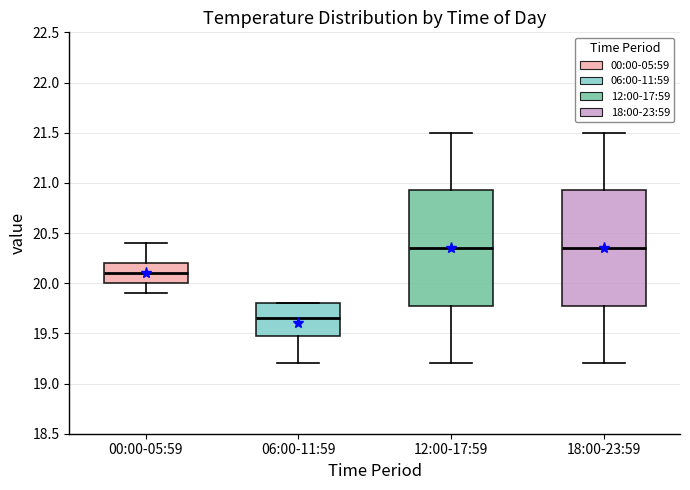

Reading left to right, read every box against the y-axis: the position of its median line, the range the box covers, and the ends of its whiskers. The values are not printed on the chart, so give them approximately, as read against the axis.

00:00-05:59: median 20.10, box 20.00 to 20.20, whiskers 19.90 to 20.40
06:00-11:59: median 19.65, box 19.50 to 19.80, whiskers 19.20 to 19.80
12:00-17:59: median 20.35, box 19.80 to 20.95, whiskers 19.20 to 21.50
18:00-23:59: median 20.35, box 19.80 to 20.95, whiskers 19.20 to 21.50